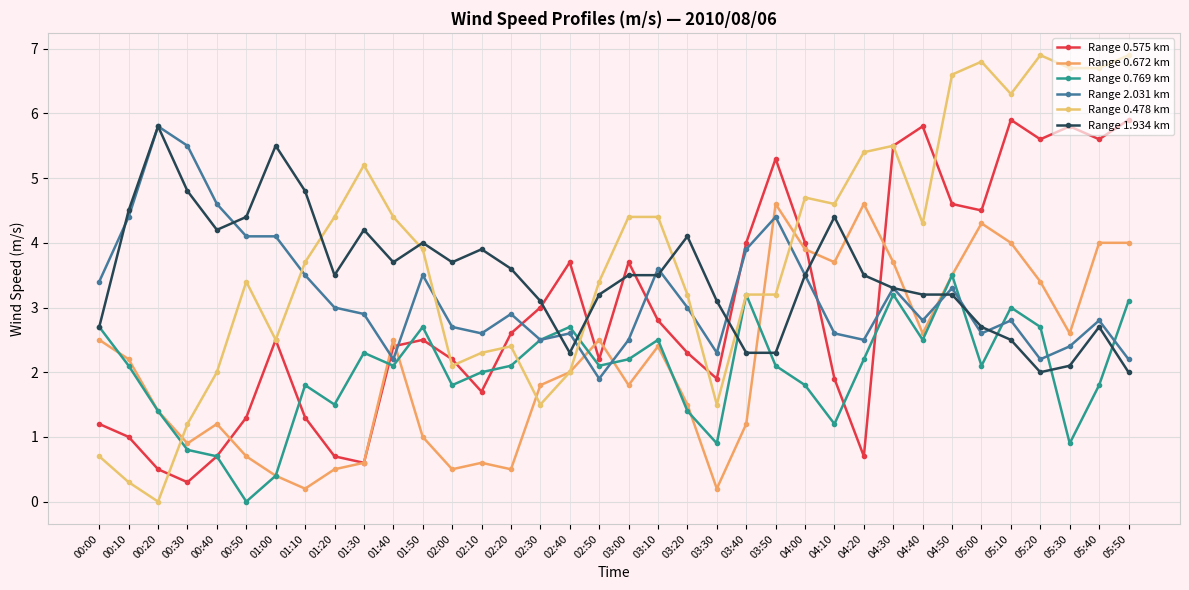

What is the difference between the Range 0.575 km values at 01:40 and 02:30?

0.6